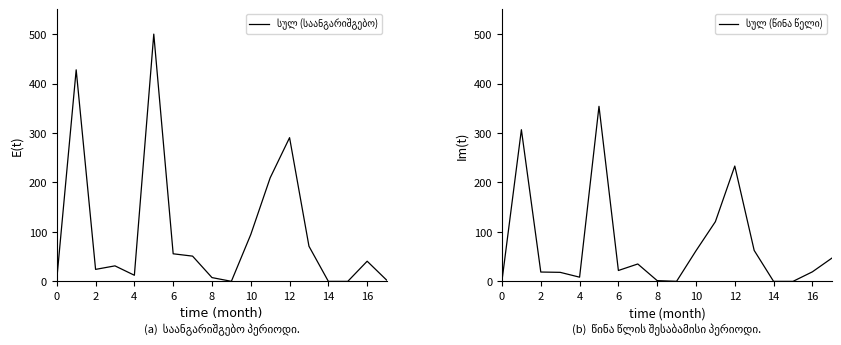

Reading left to right, list all the values displayed in this chart.

სულ (საანგარიშგებო): 4.2	427.8	24.3	31.4	12.4	500.0	55.8	51.1	7.7	0.1	94.7	209.4	290.6	71.0	0.0	0.0	40.8	2.7
სულ (წინა წელი): 1.6	306.7	18.9	18.3	8.5	354.0	22.0	35.2	1.5	0.1	61.9	120.7	233.2	62.6	0.0	0.0	19.3	46.9